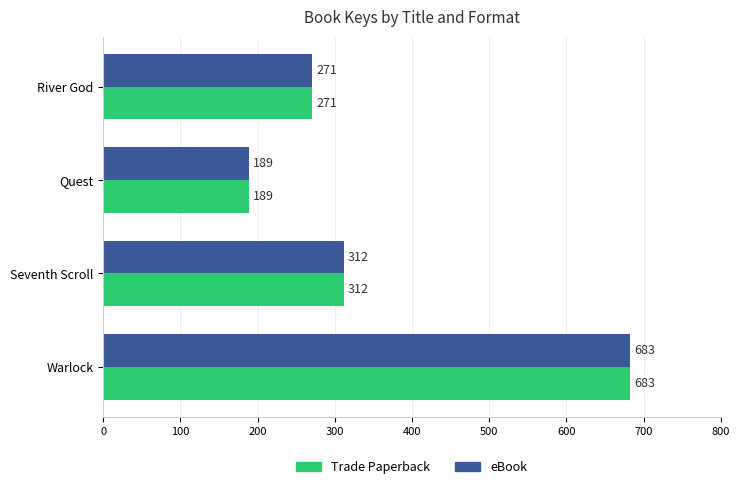

Is it true that Trade Paperback equals 168 at River God?

False